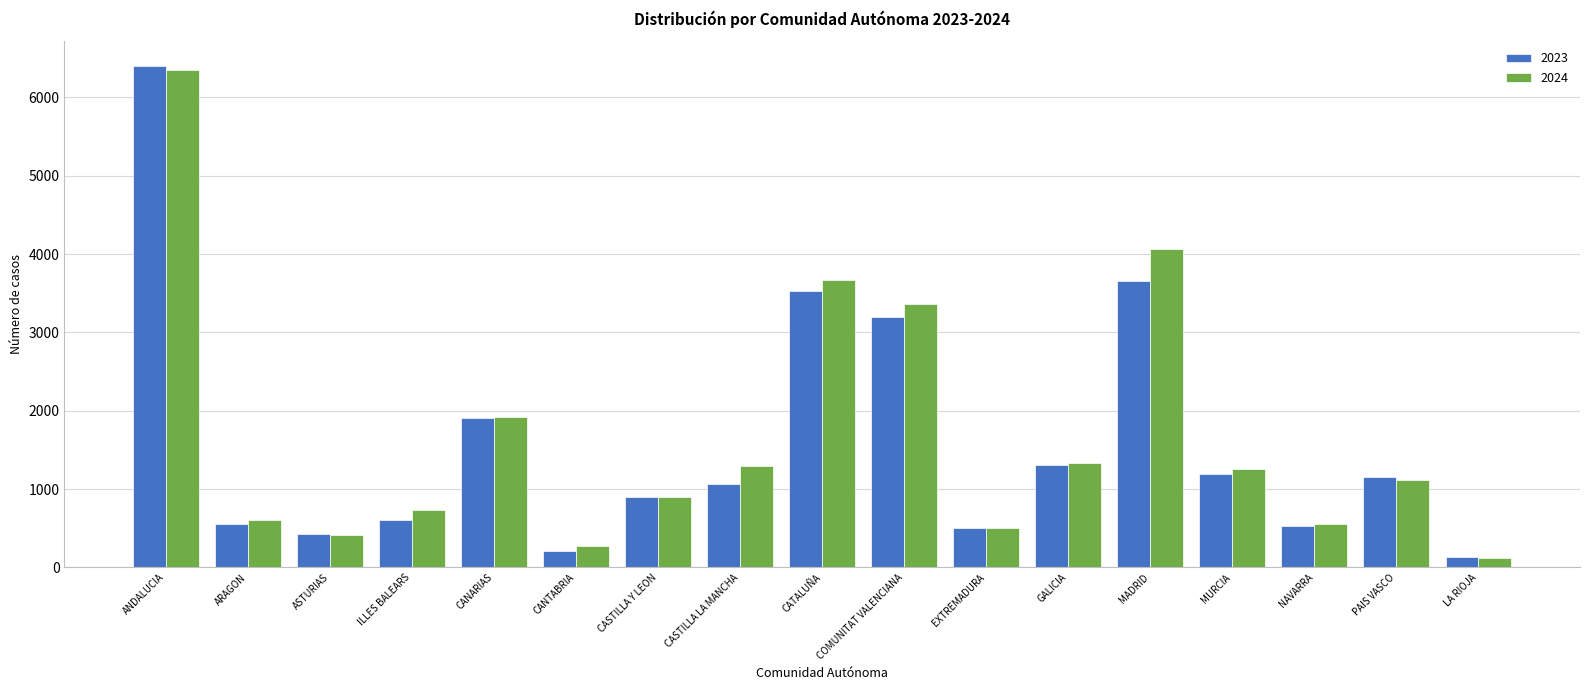

True or false: 2023 has a value of 867 at NAVARRA.

False